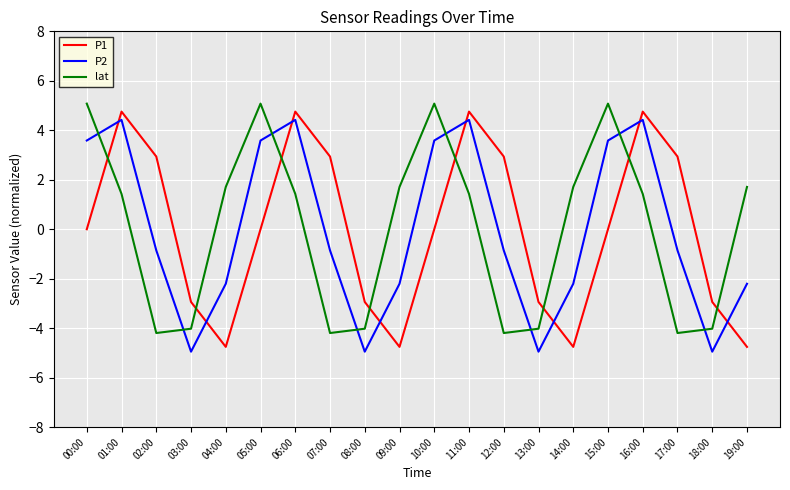

After their last crossing, which series has the higher values: P1 or P2?

P2